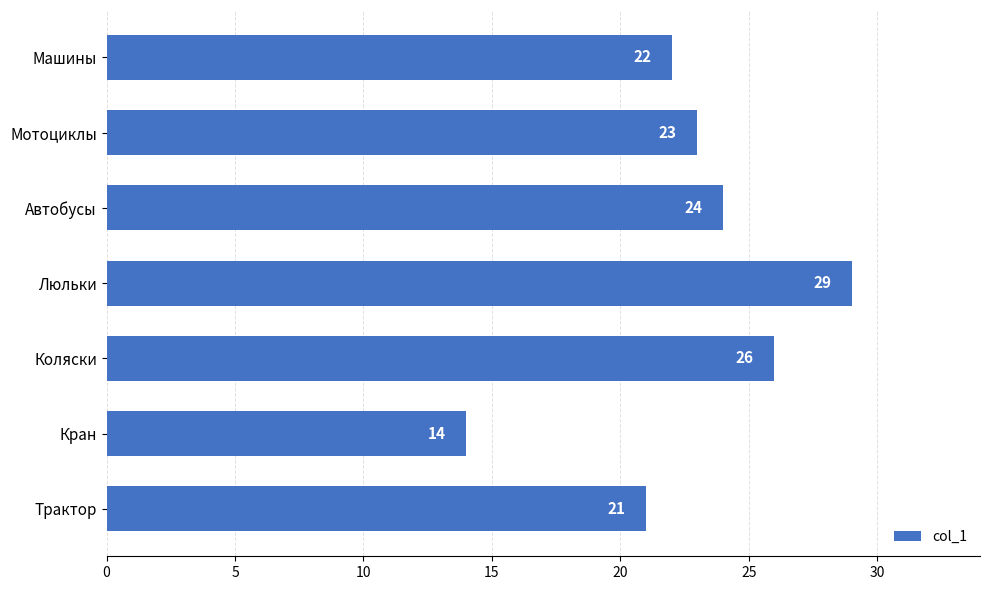

Rank the categories by value from highest to lowest.

Люльки, Коляски, Автобусы, Мотоциклы, Машины, Трактор, Кран